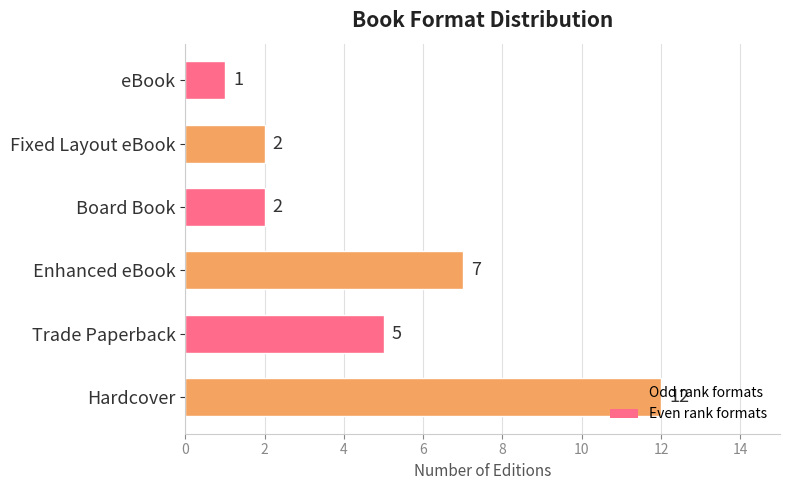

The chart shows a value of 0 at Fixed Layout eBook. True or false?

False